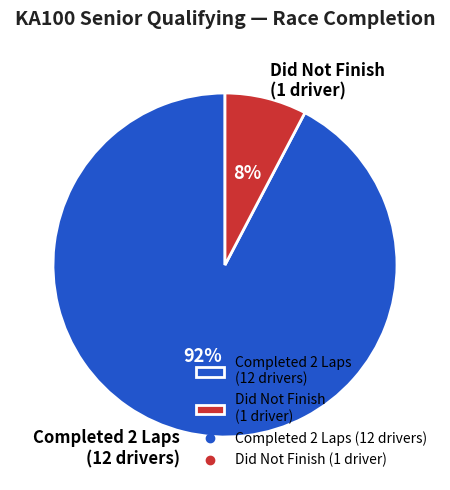

Count the number of slices in the pie.

2